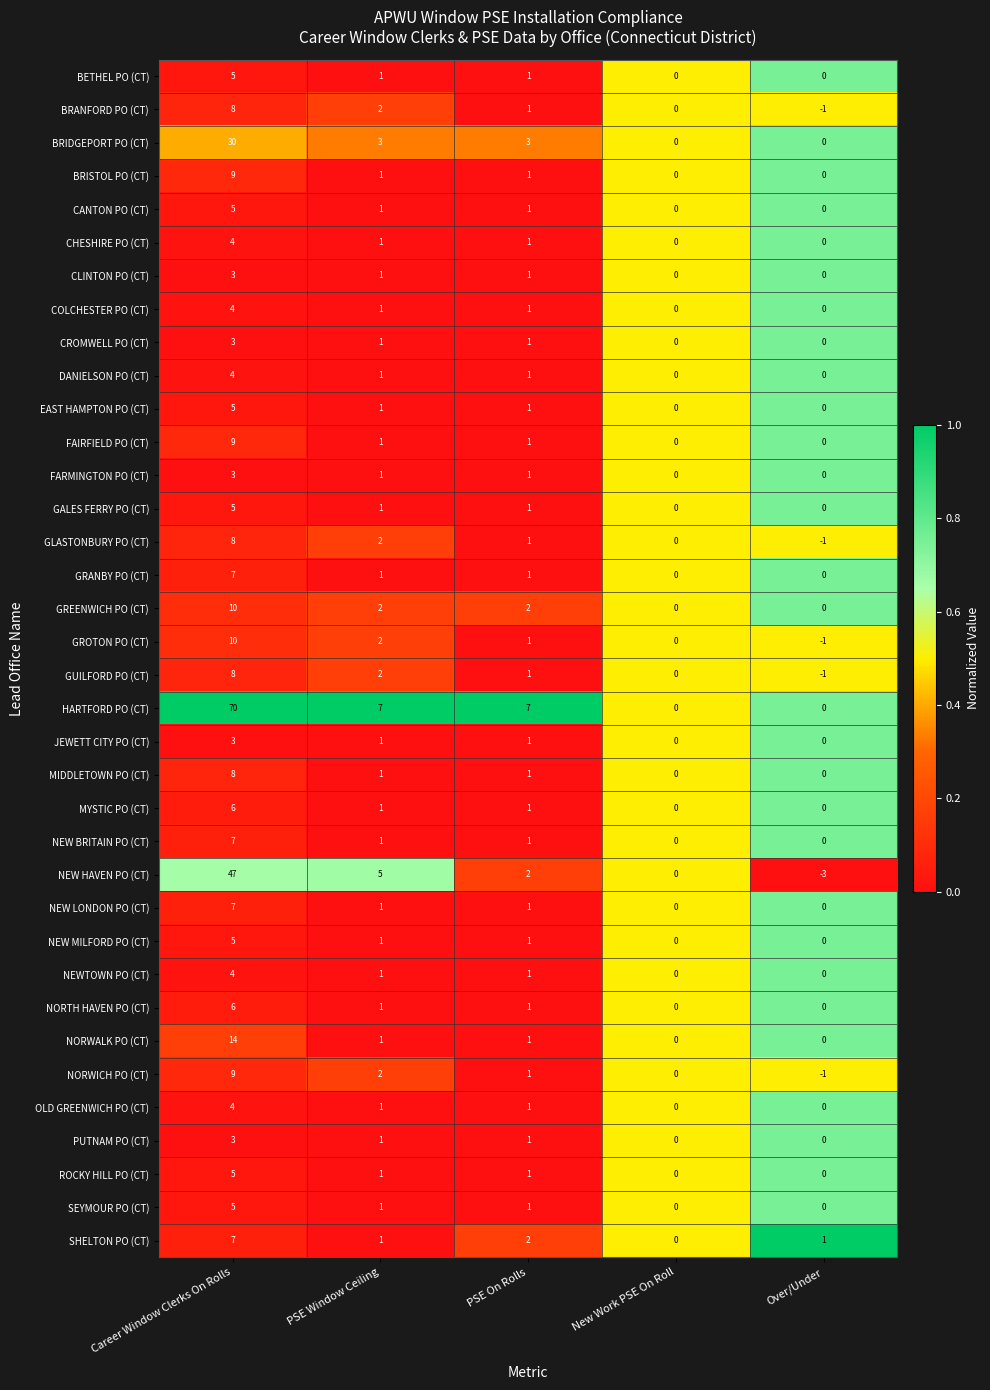

The COLCHESTER PO (CT) series shows 1 at PSE On Rolls. True or false?

True